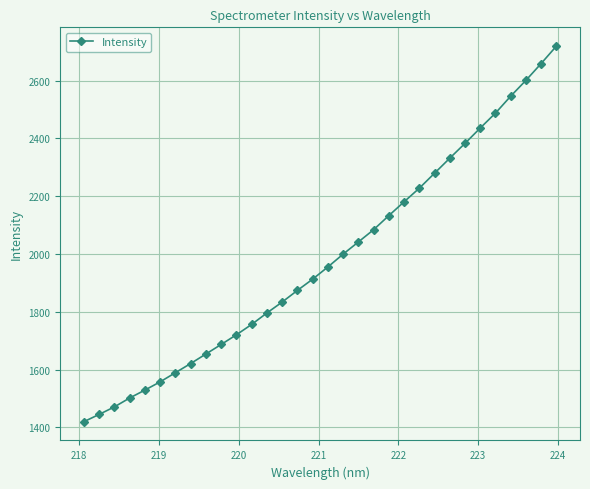

What is the smallest value displayed?

1420.0